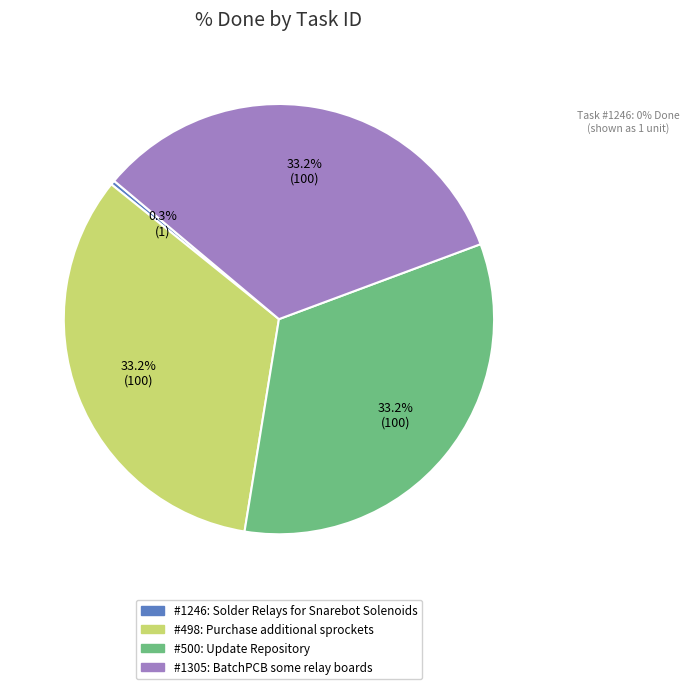

Does any single category account for the majority?

No